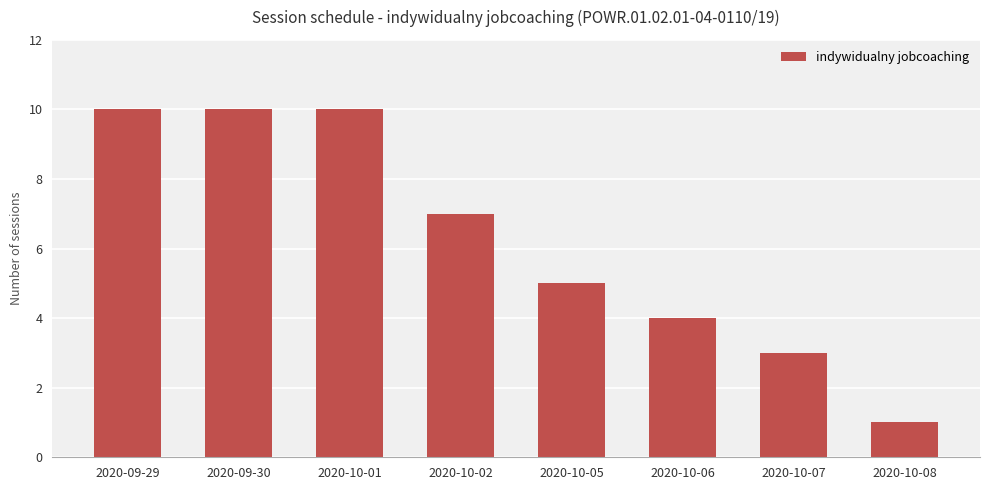

What is the ratio of the value at 2020-09-29 to the value at 2020-10-06?

2.5